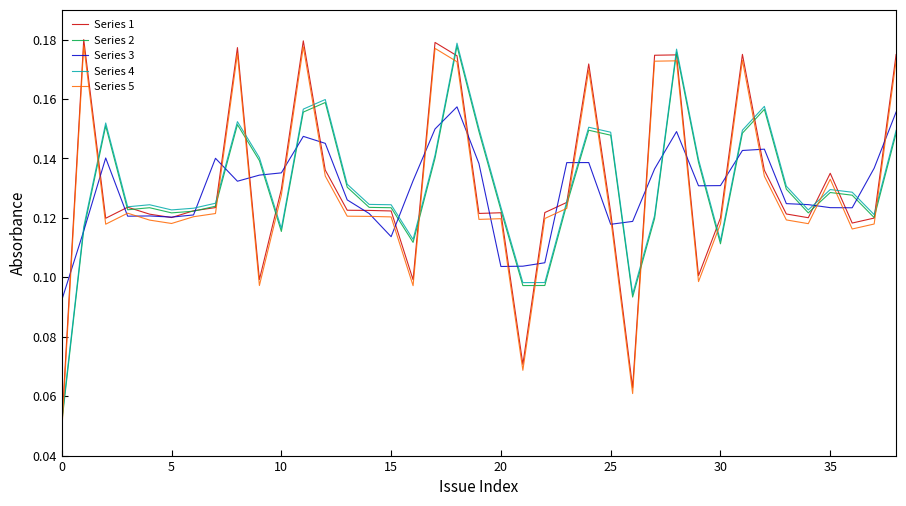

True or false: Series 5 and Series 4 cross at least once.

True